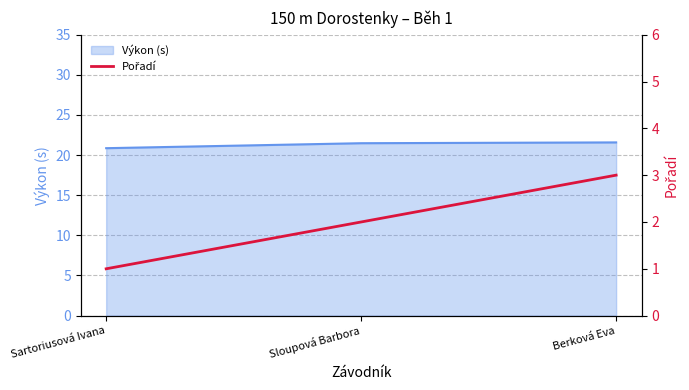

Which label corresponds to the smallest value in the chart?

Sartoriusová Ivana